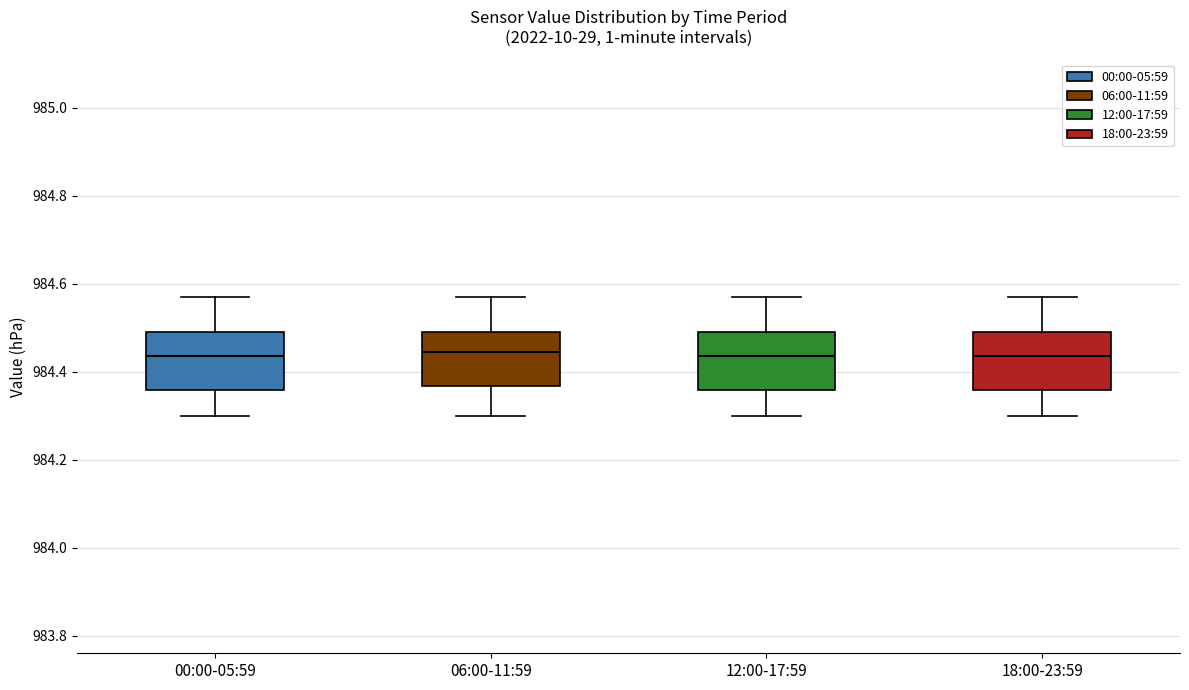

Reading left to right, read every box against the y-axis: the position of its median line, the range the box covers, and the ends of its whiskers. The values are not printed on the chart, so give them approximately, as read against the axis.

00:00-05:59: median 984.44, box 984.36 to 984.50, whiskers 984.30 to 984.58
06:00-11:59: median 984.44, box 984.36 to 984.50, whiskers 984.30 to 984.58
12:00-17:59: median 984.44, box 984.36 to 984.50, whiskers 984.30 to 984.58
18:00-23:59: median 984.44, box 984.36 to 984.50, whiskers 984.30 to 984.58